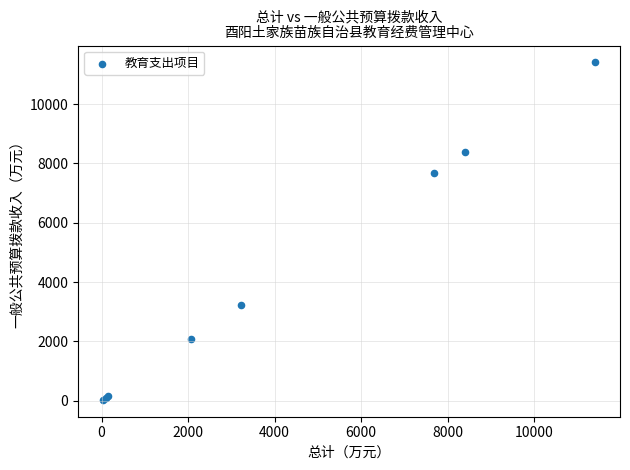

What Y value in the scatter plot is closest to 5718?

7688.0